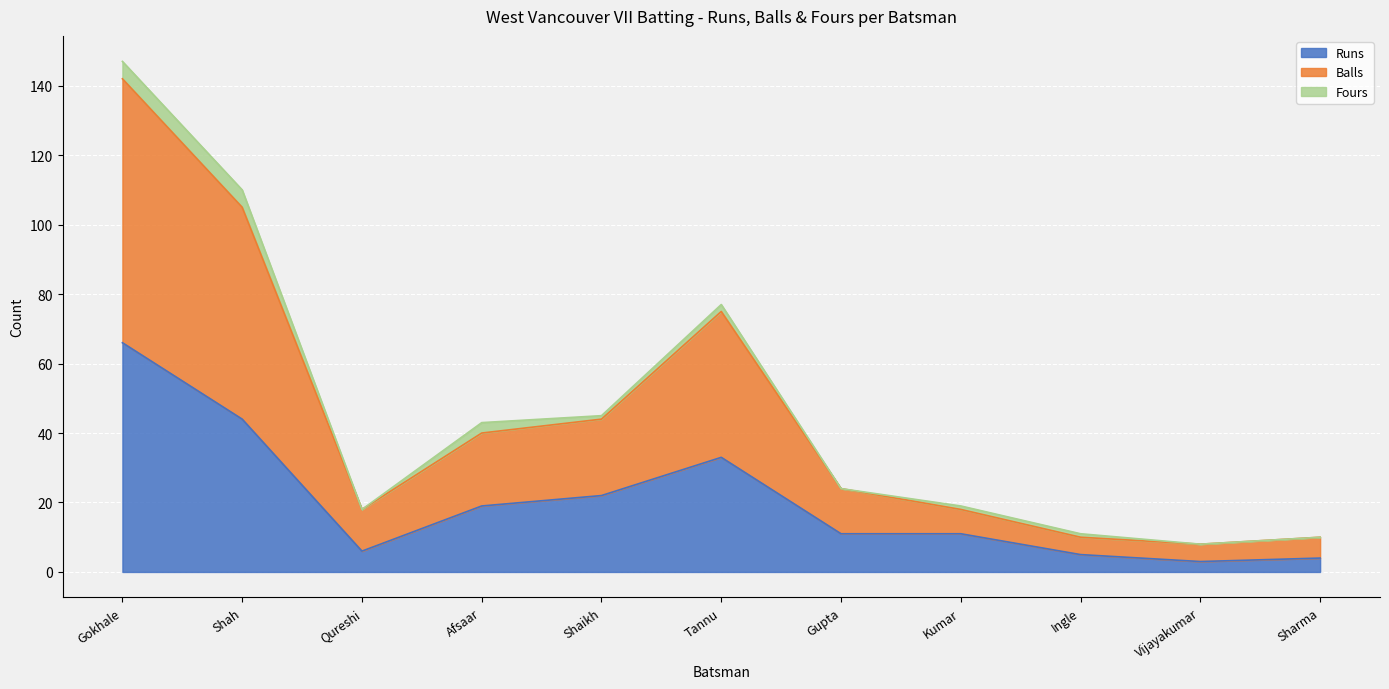

Where is the first local maximum for Balls?

Tannu